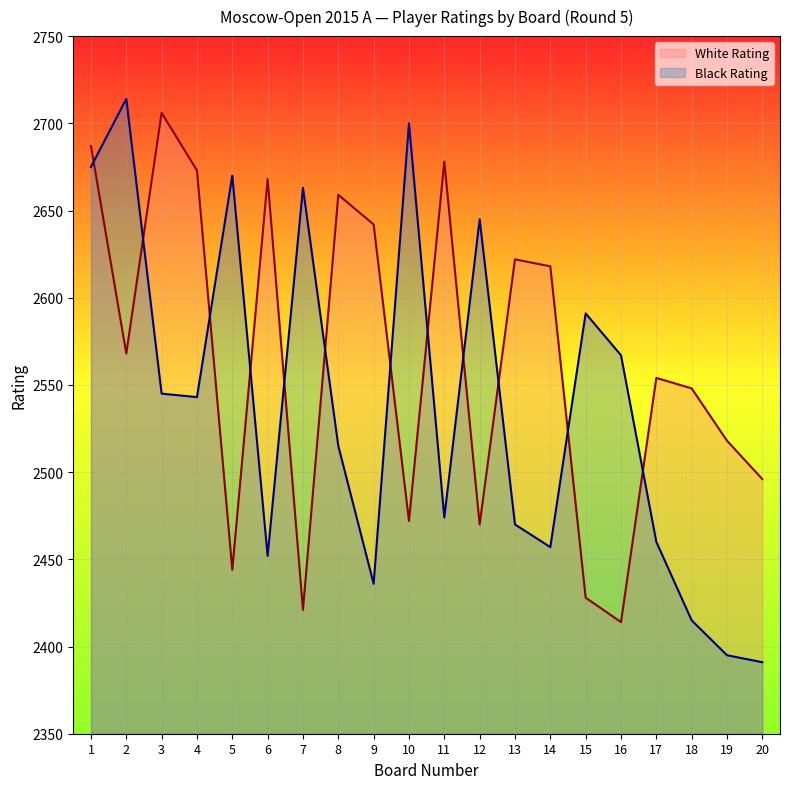

Between which two adjacent categories do Black Rating and White Rating first intersect?

1 and 2